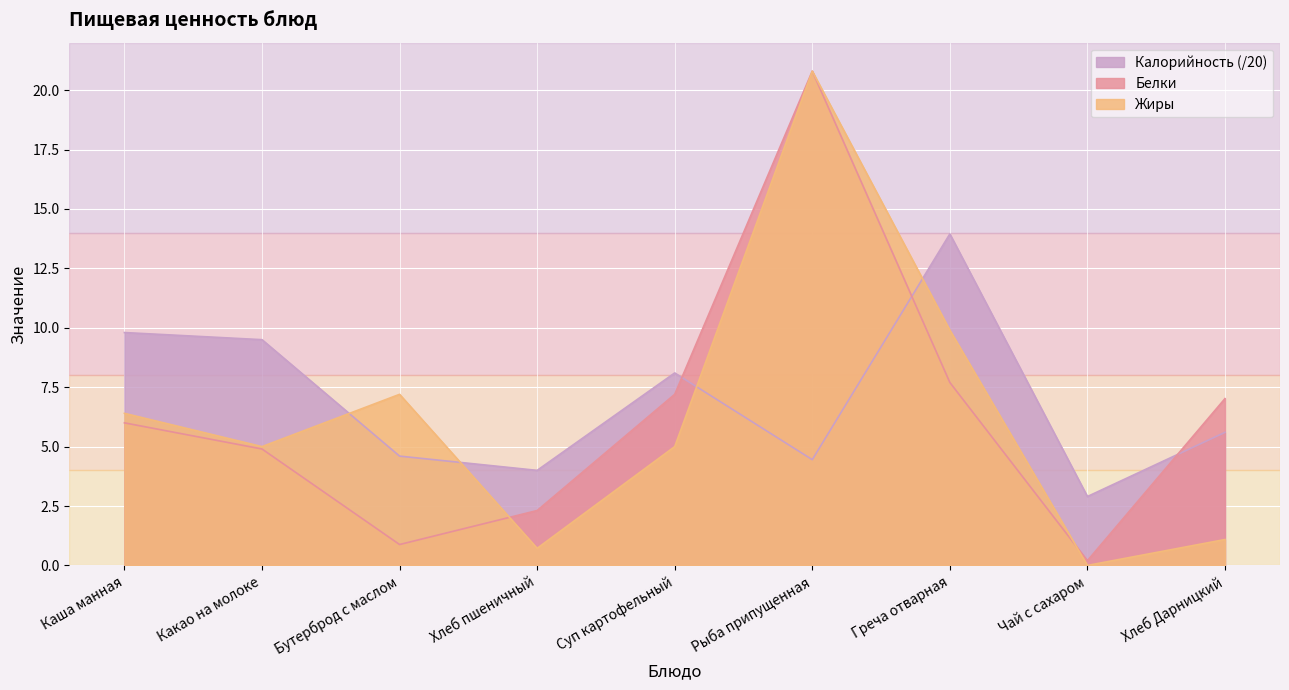

How many data points in Калорийность are less than 5?

4